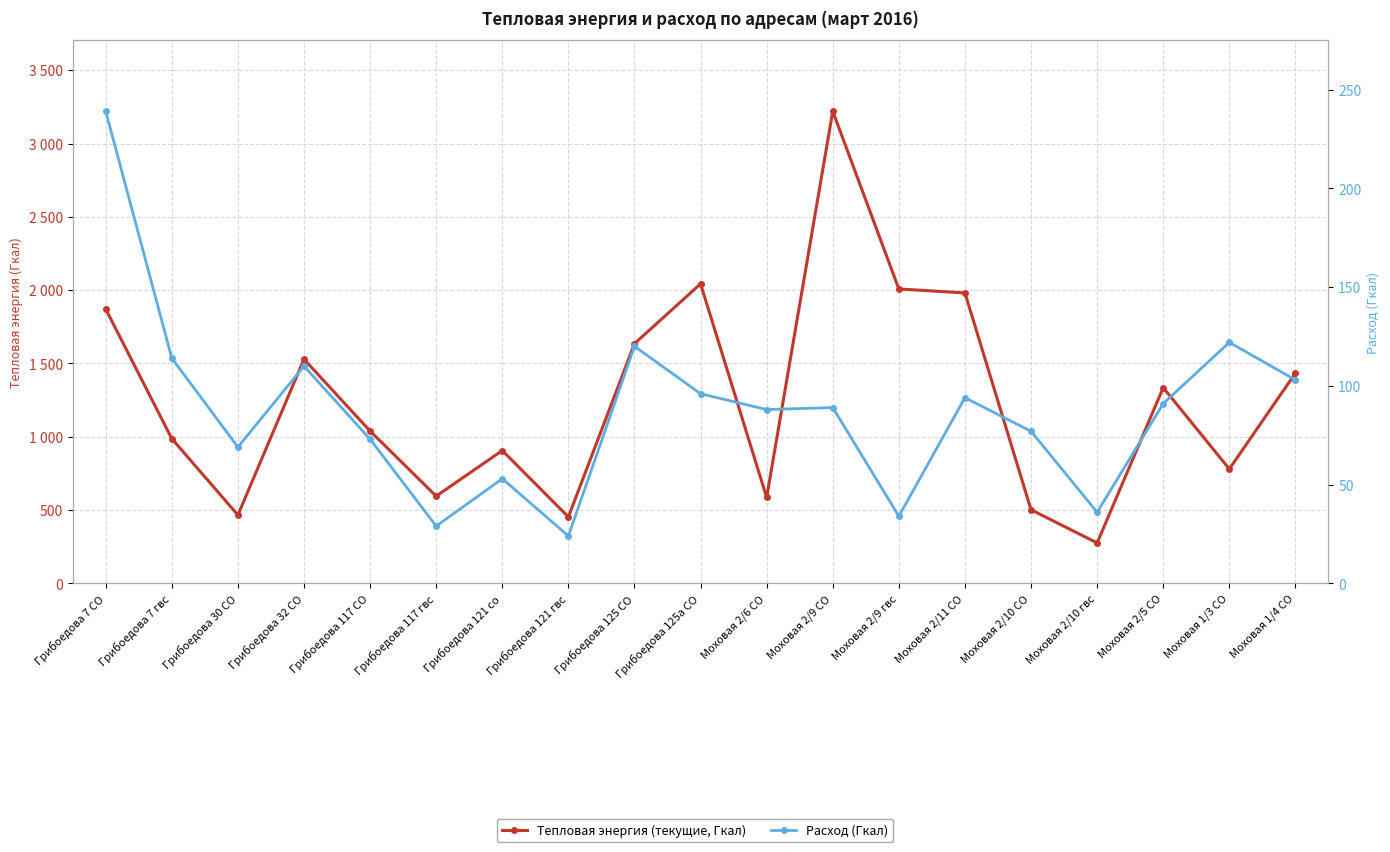

What is the difference between the Тепловая энергия (текущие, Гкал) values at Моховая 2/10 СО and Моховая 2/11 СО?

1479